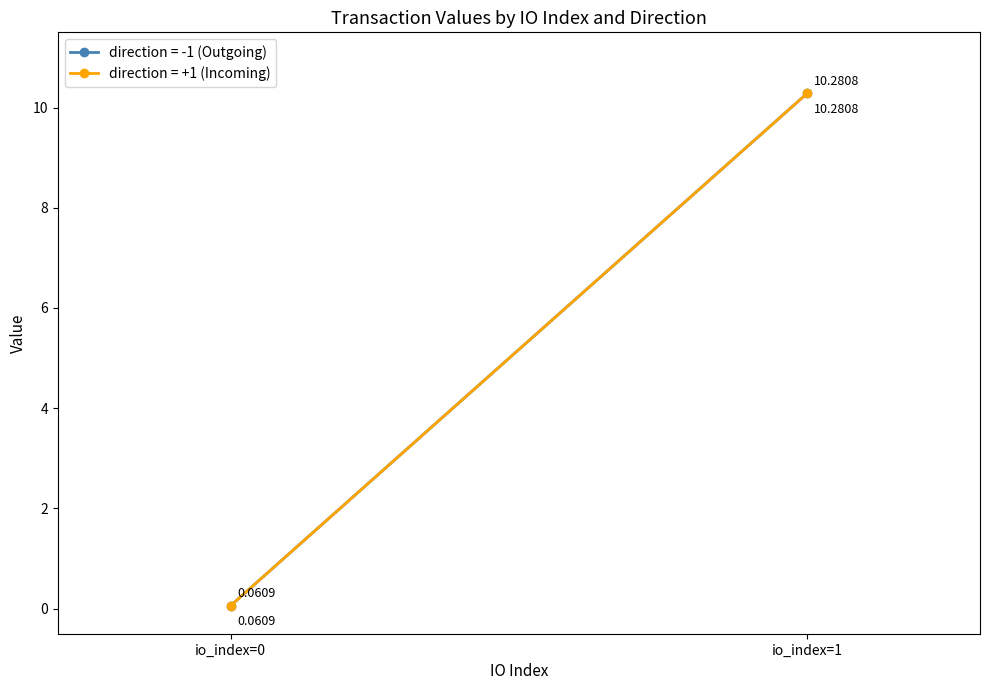

What is the label of the 2nd point from the left?

io_index=1